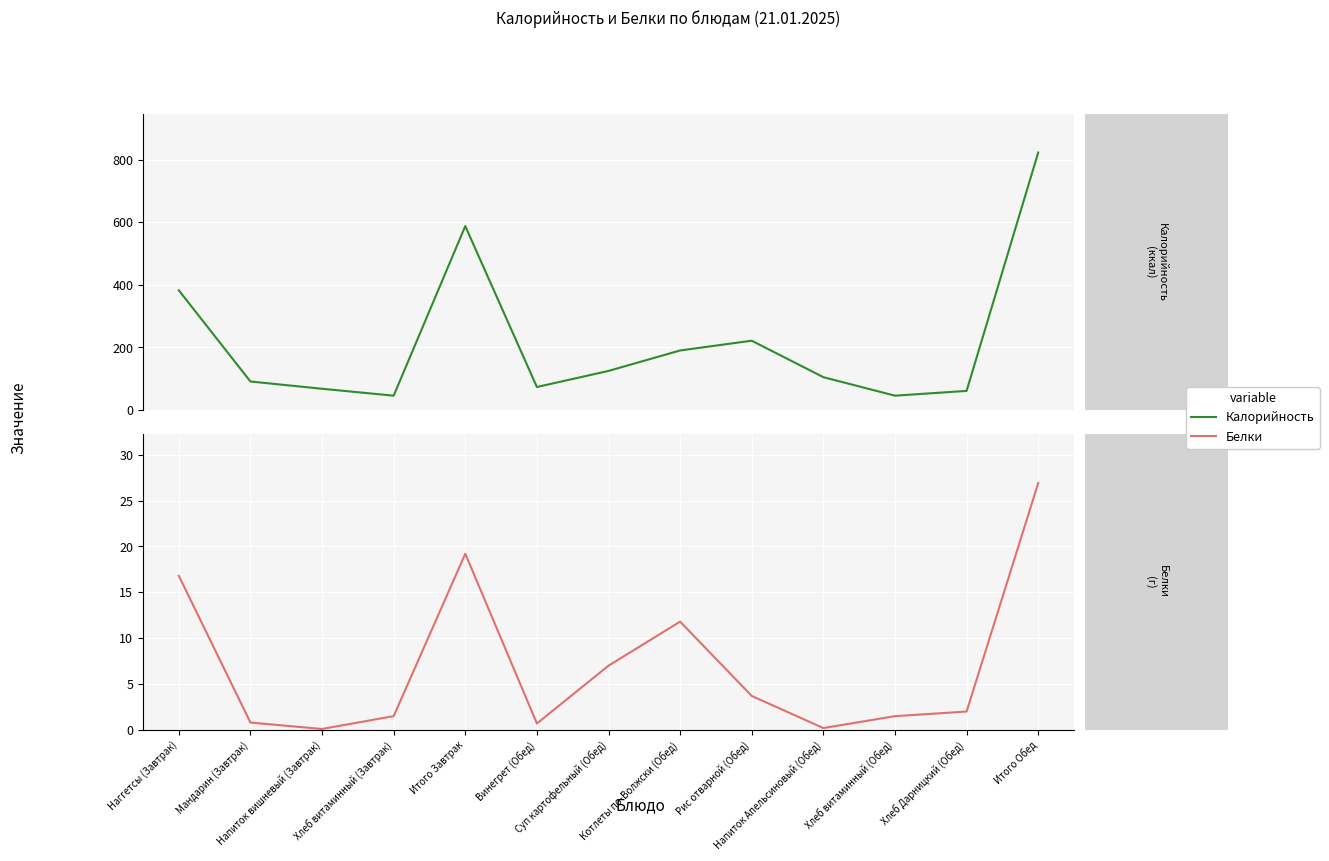

How many series are shown in this chart?

2